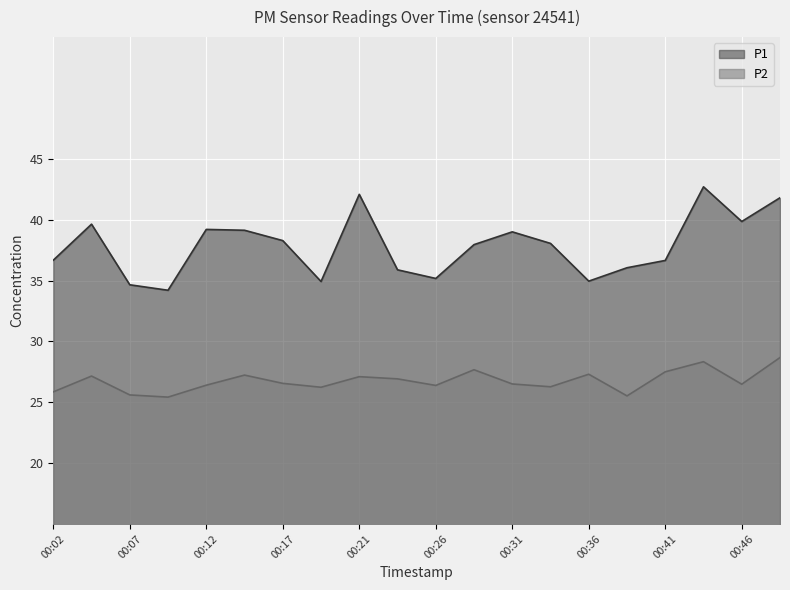

Which series has the widest spread of values?

P1